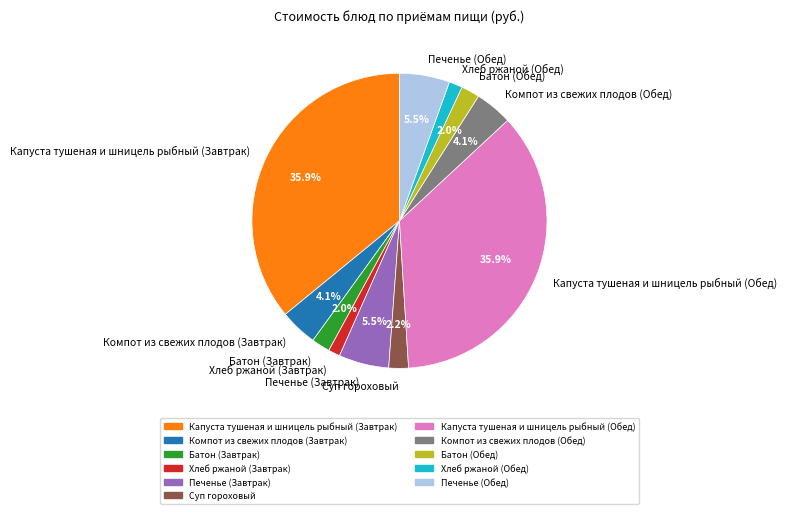

Is there any slice that represents more than half of the pie?

No